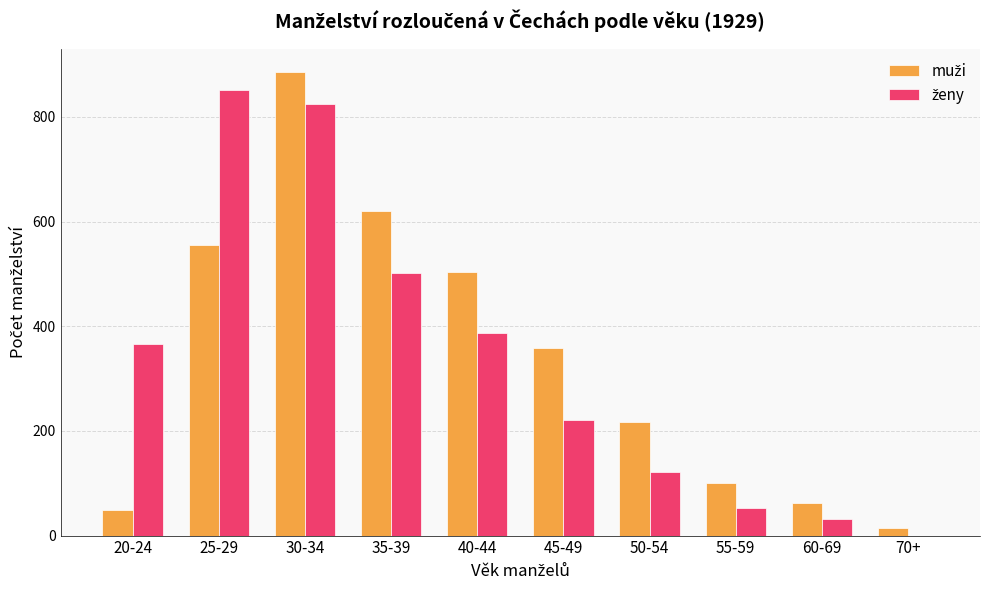

What is the greatest value displayed?

886